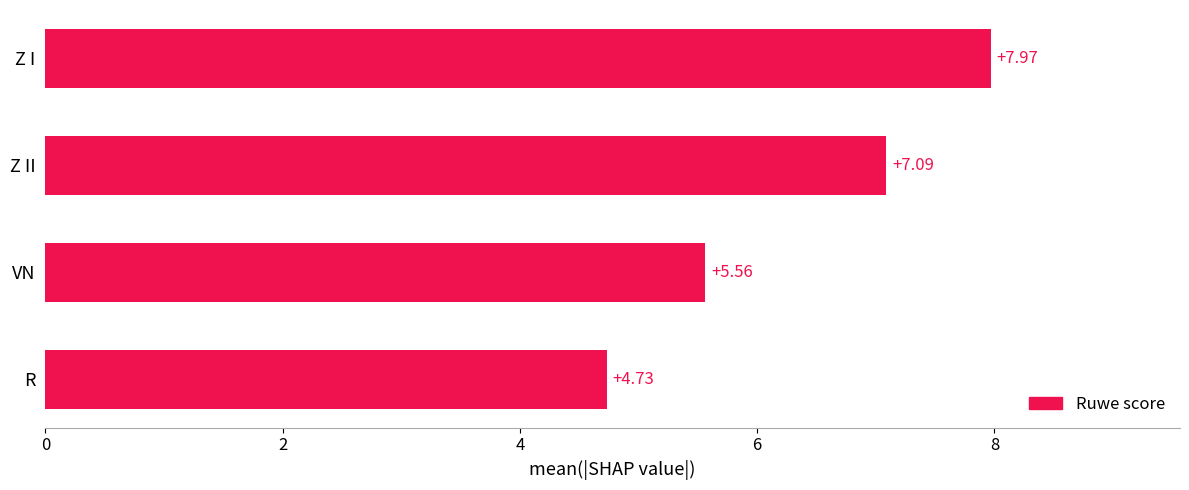

Which category has the highest value across all series?

Z I